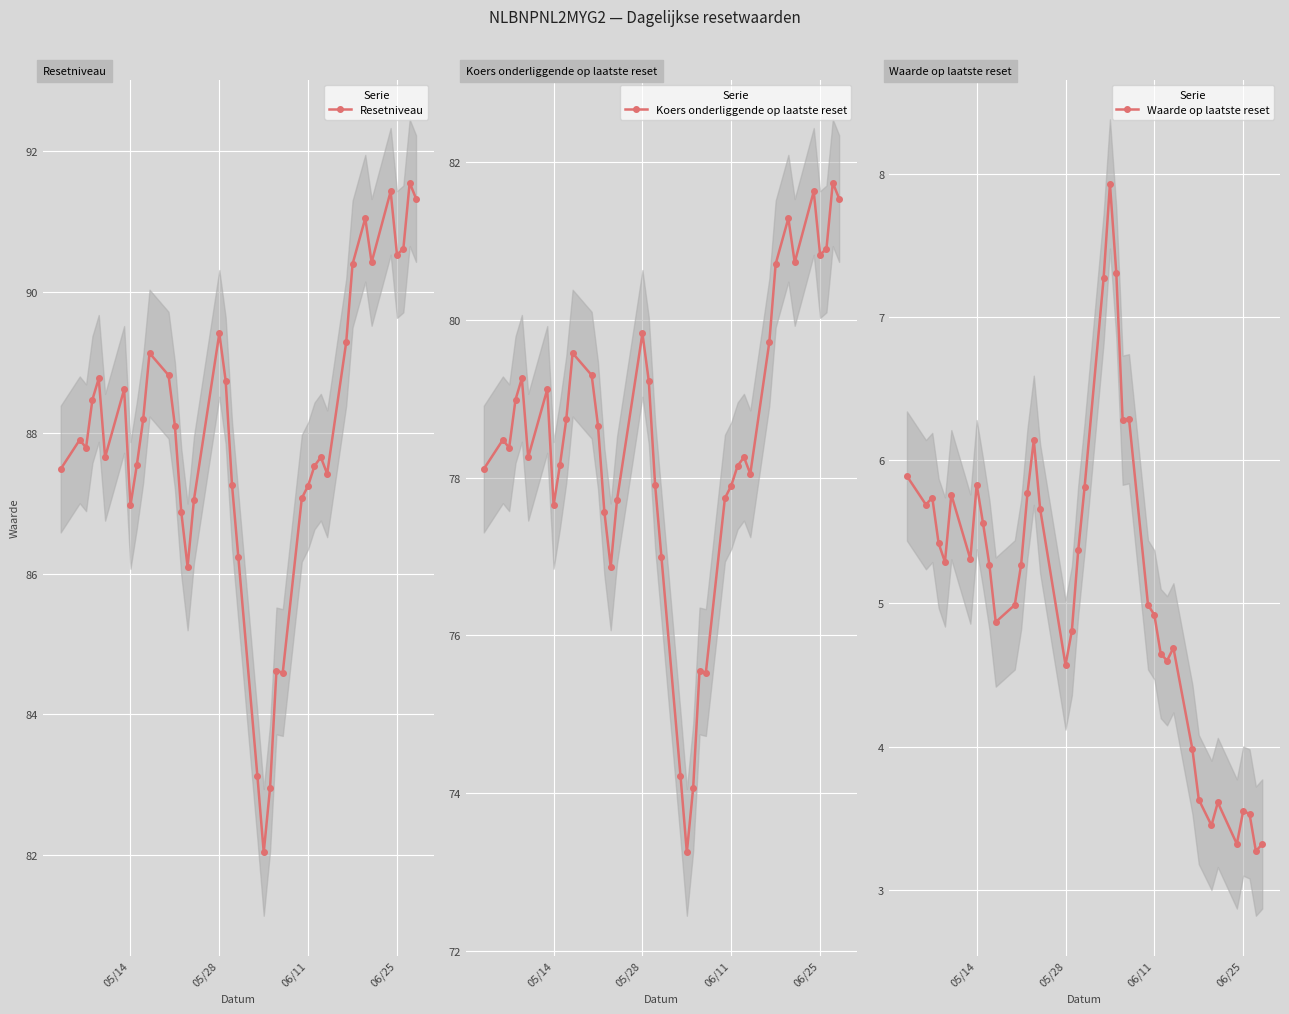

What are all the series names shown in the legend?

Resetniveau, Koers onderliggende op laatste reset, Waarde op laatste reset